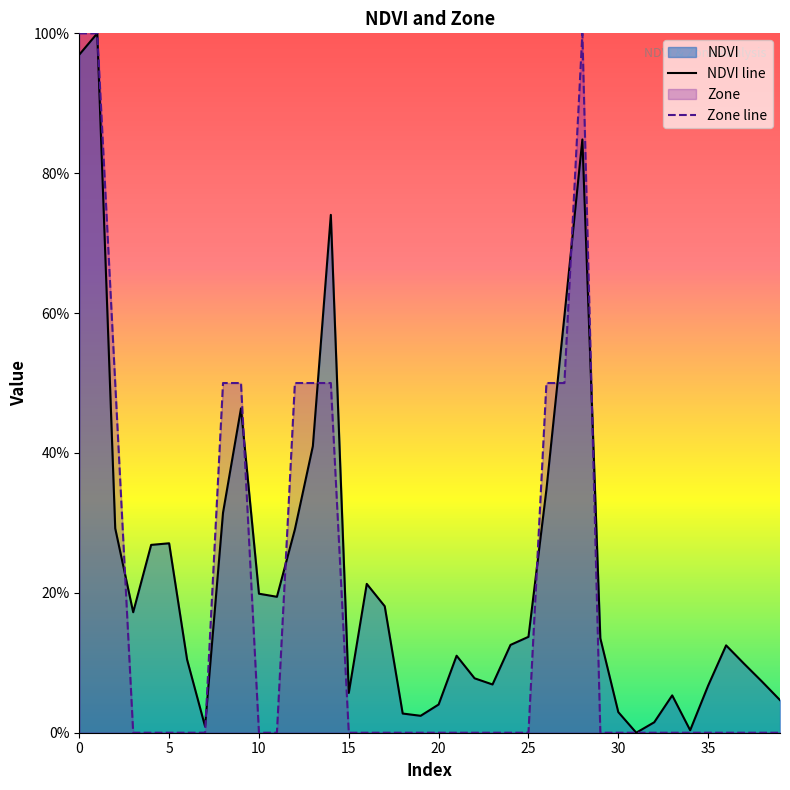

The Zone line series shows -0.4 at 20. True or false?

False